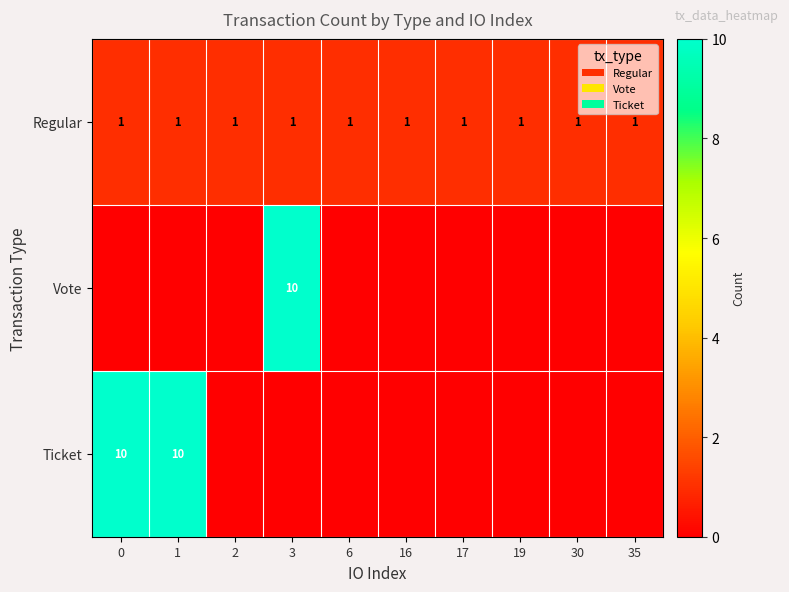

Is the value of Ticket at 0 greater than the value of Regular at 1?

Yes